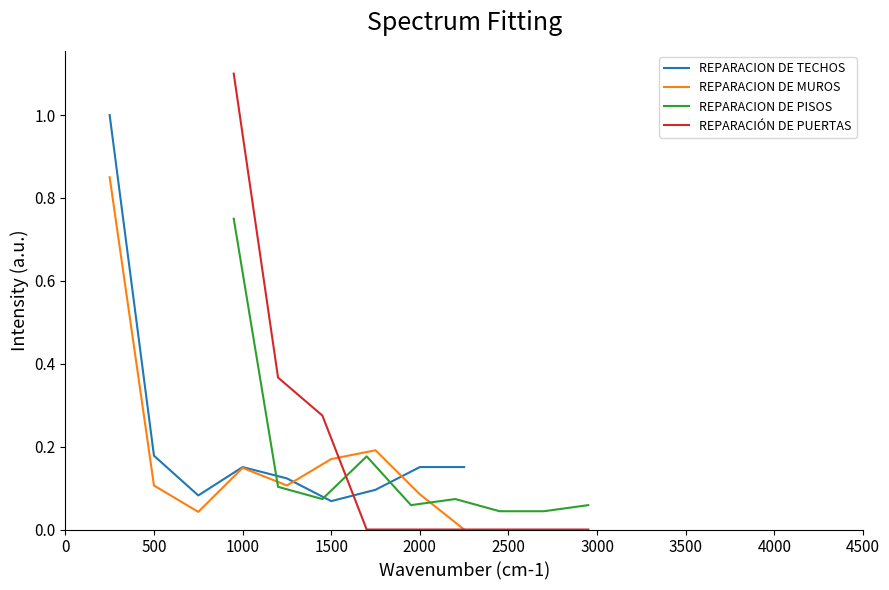

How many interior local valleys does the REPARACION DE TECHOS series have?

2